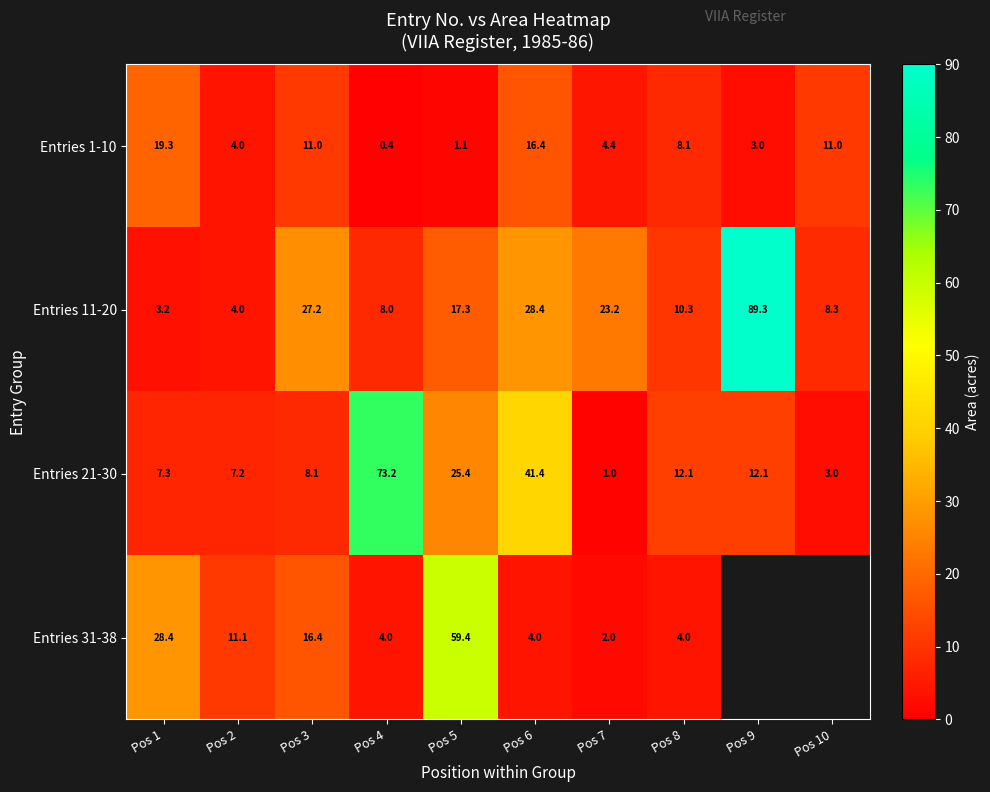

Is the value of Entries 11-20 at Pos 4 greater than the value of Entries 1-10 at Pos 3?

No